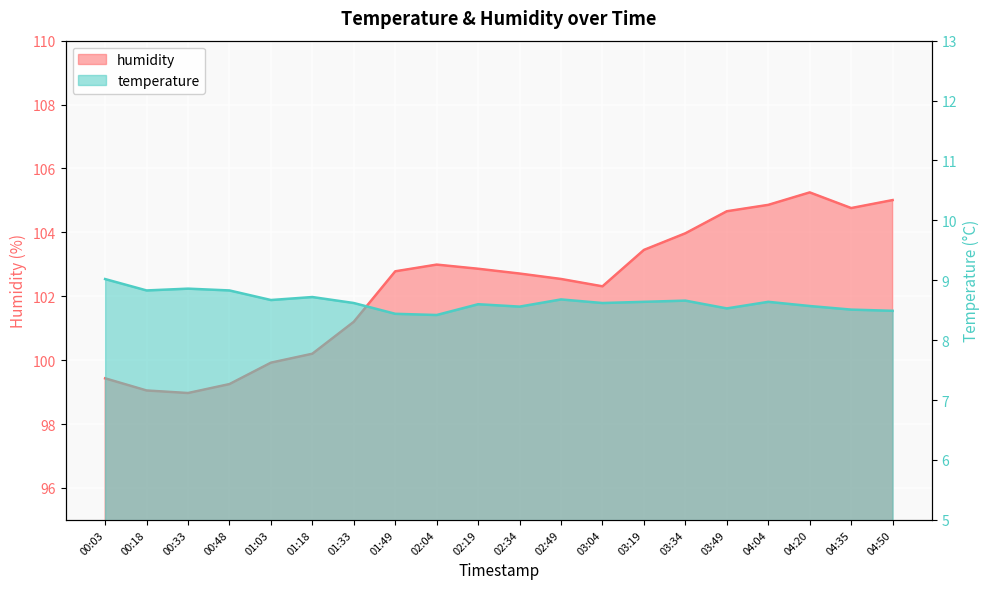

Which label corresponds to the largest value in the chart?

04:20